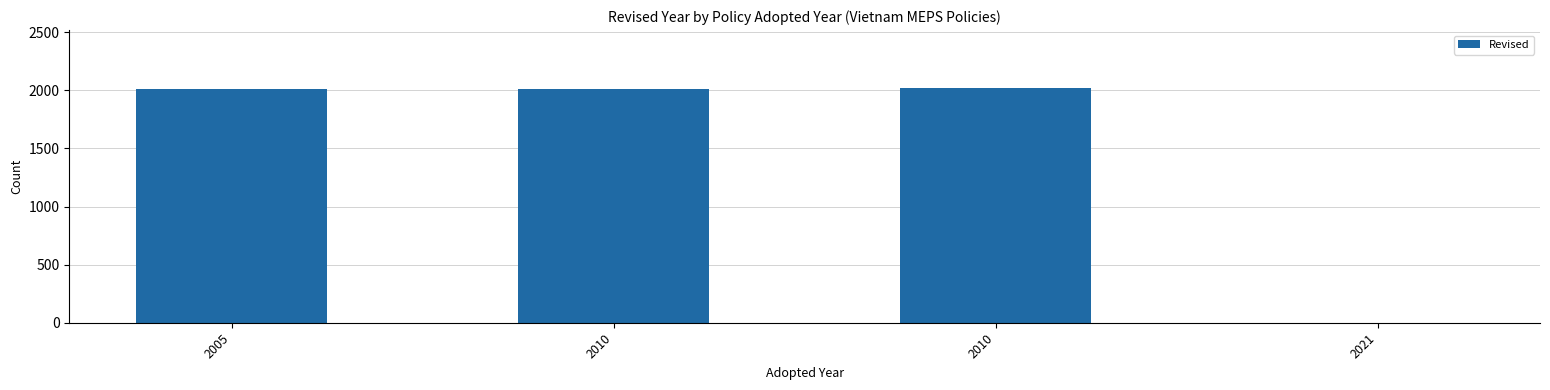

Are the bars horizontal?

No